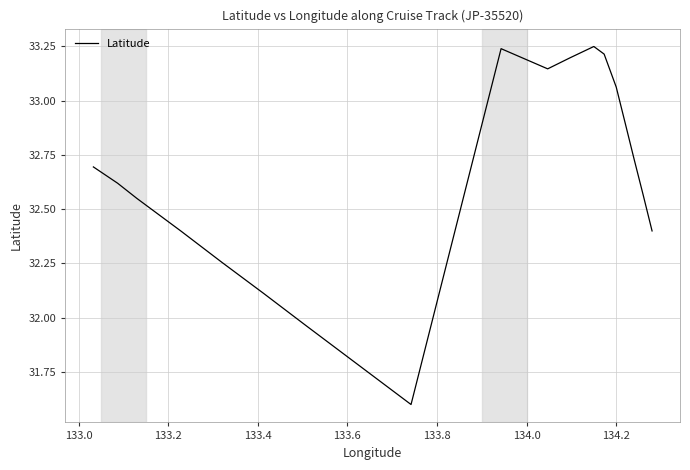

What is the smallest value displayed?

31.6